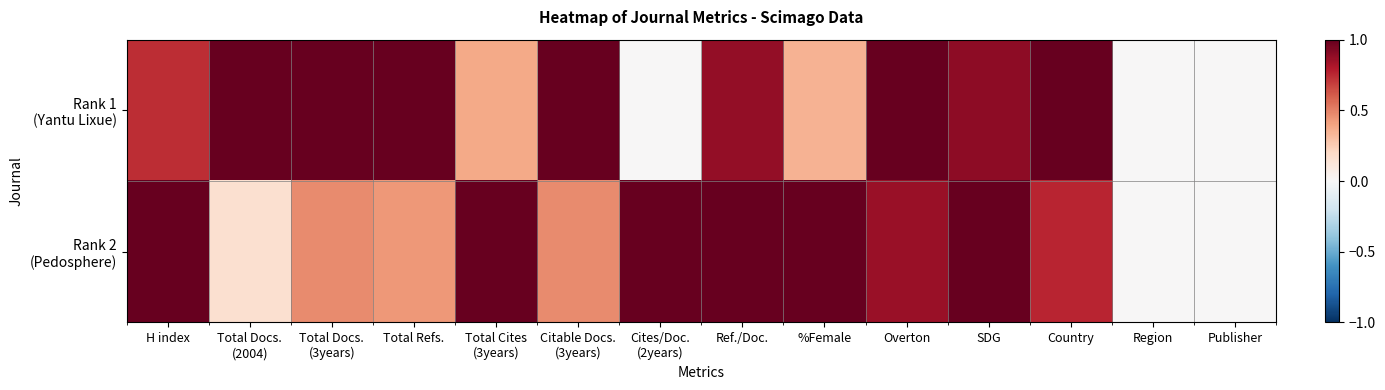

Between Country and SDG, which is larger?

Country